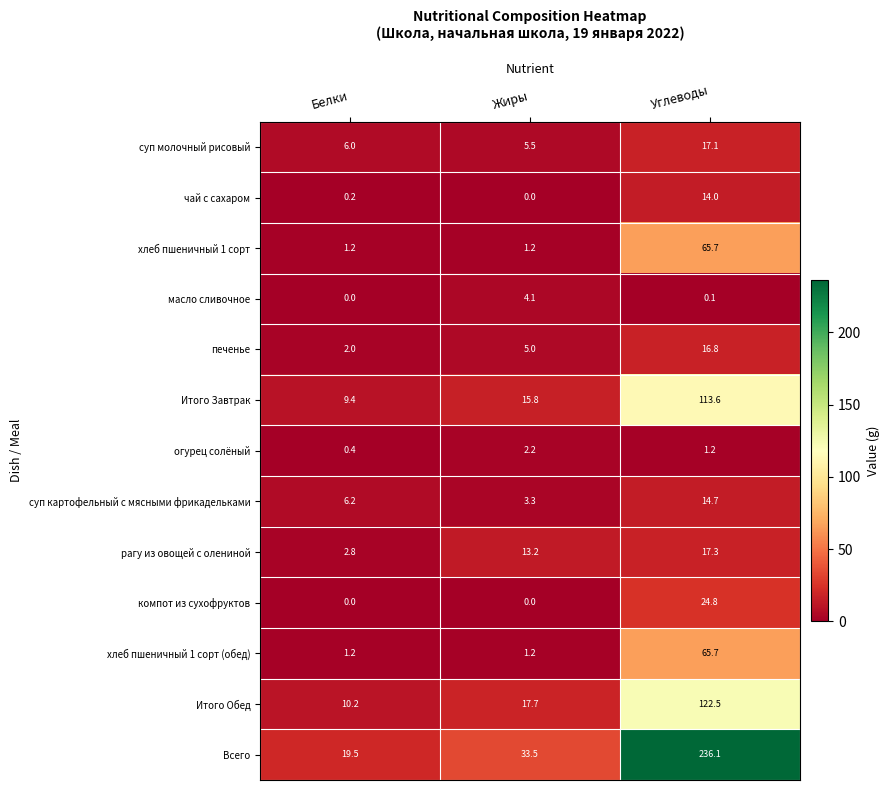

What is the minimum value for Итого Обед?

10.2